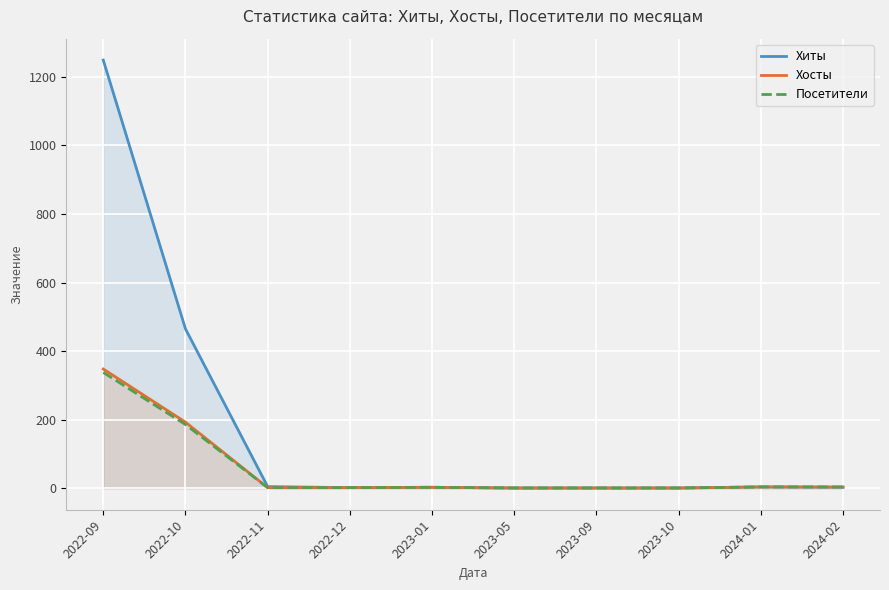

The Хосты series shows 1 at 2023-01. True or false?

False